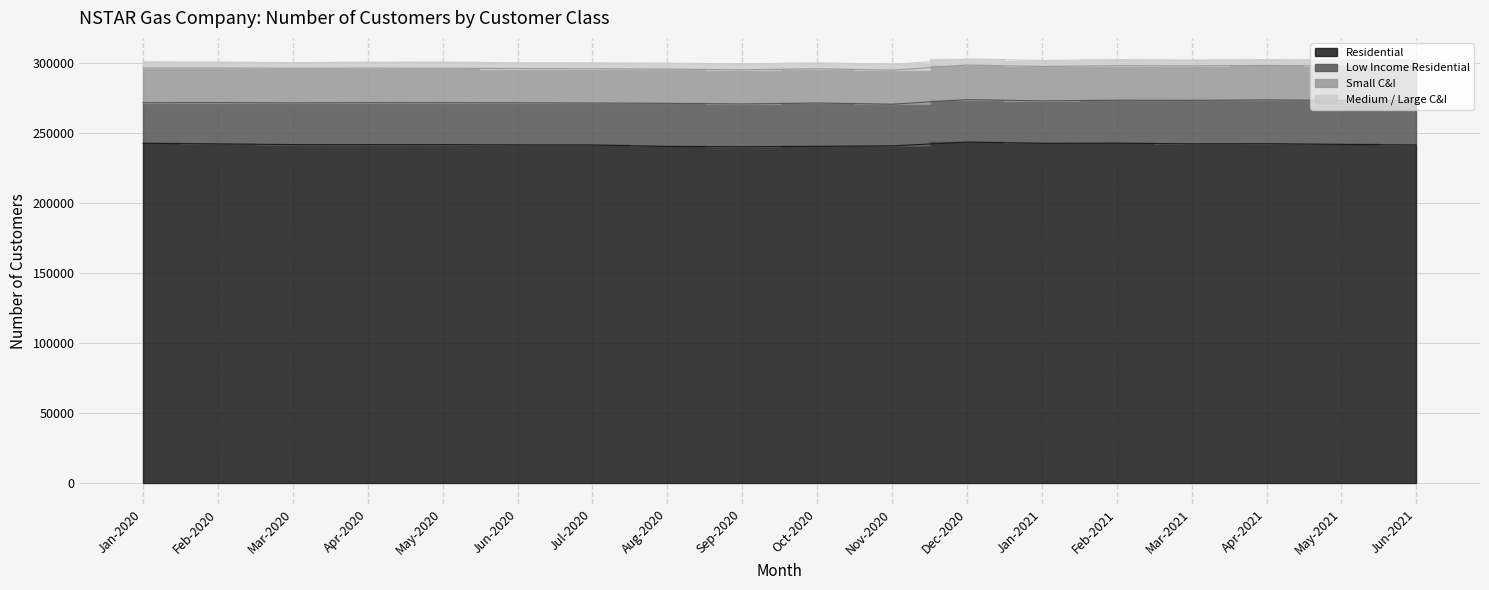

True or false: Low Income Residential and Residential cross at least once.

False